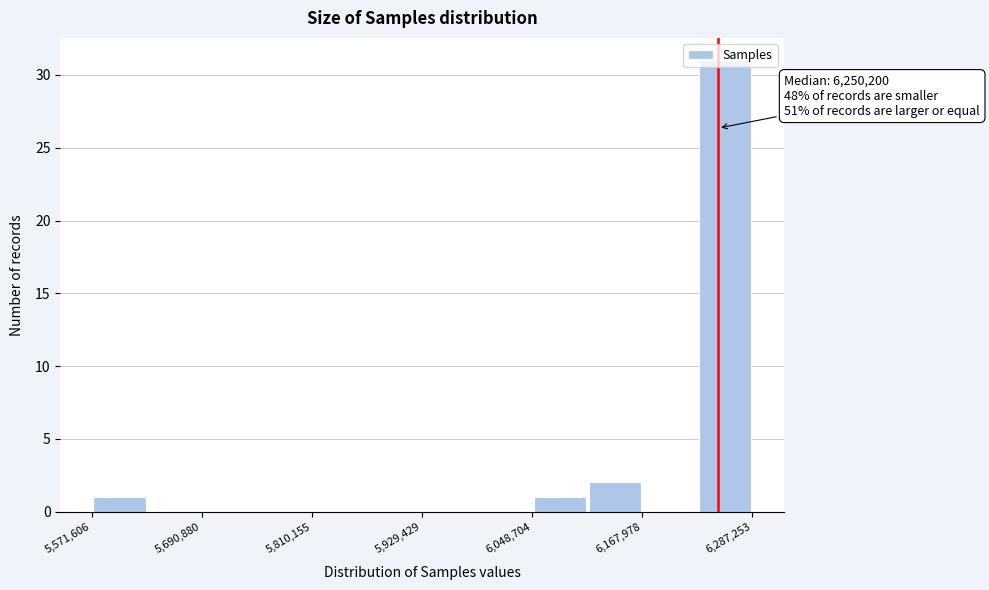

Read against the x-axis, roughly where is the centre of the tallest bar?

6260000